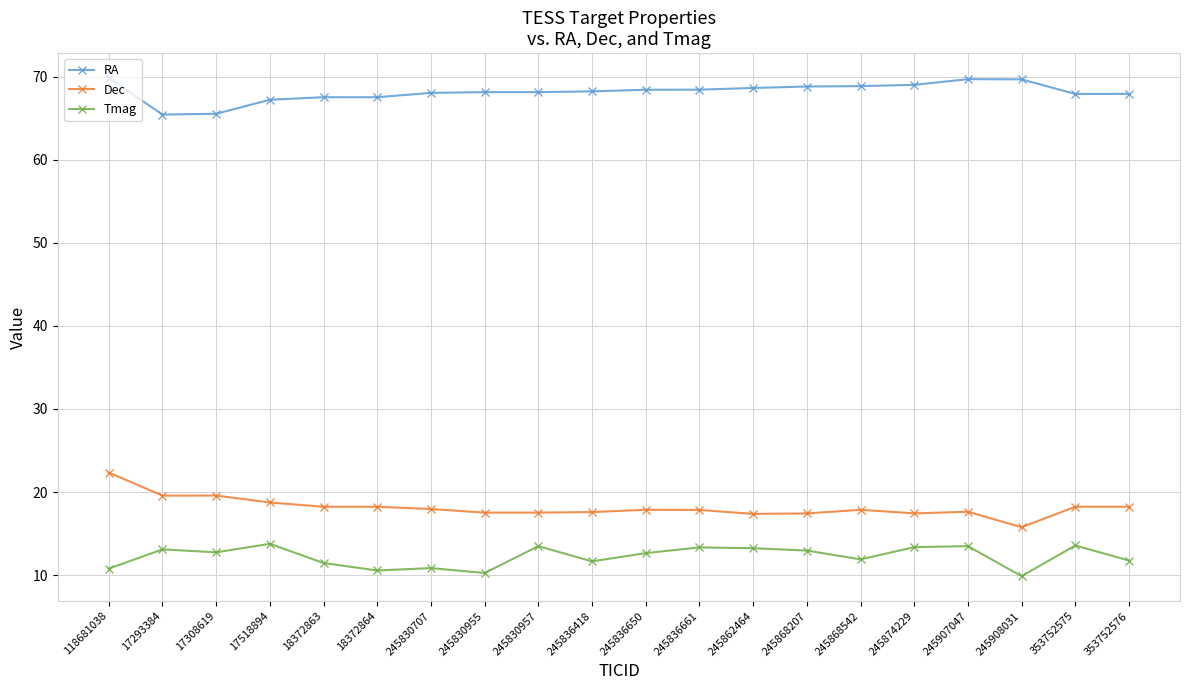

What is the greatest value displayed?

69.8